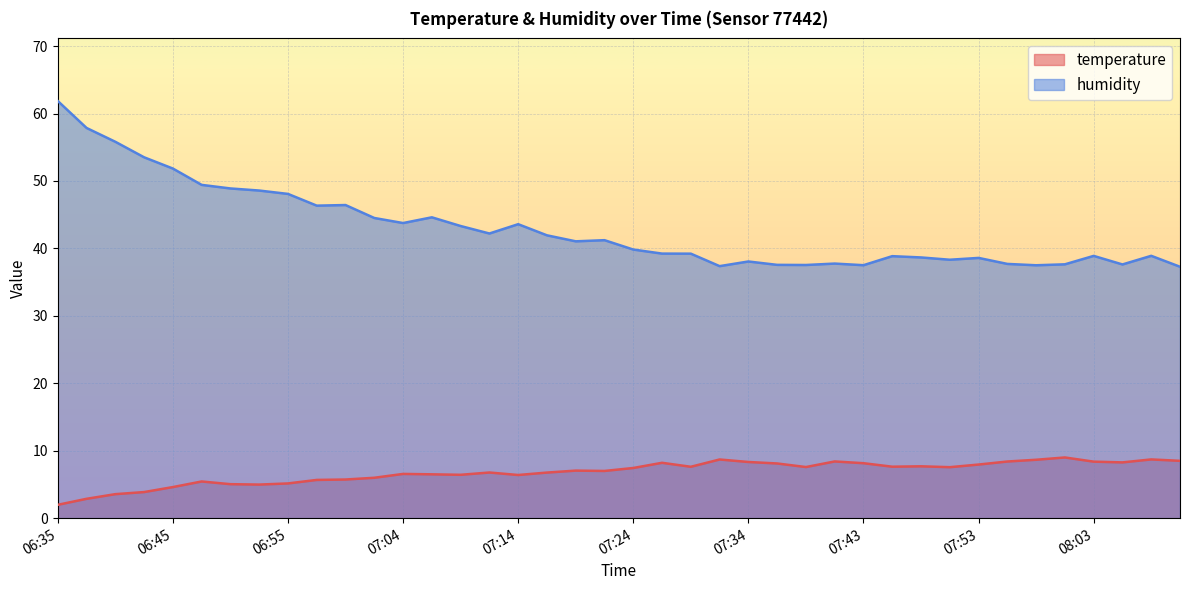

What are all the series names shown in the legend?

temperature, humidity